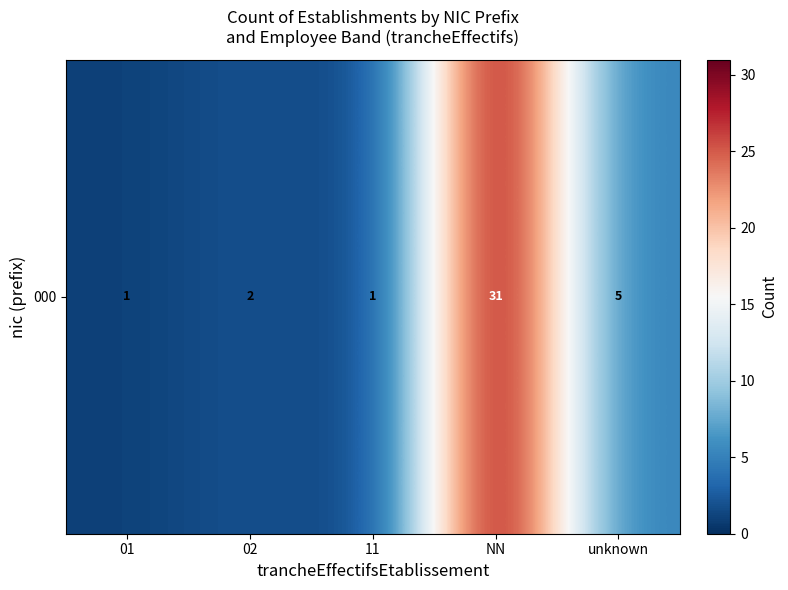

What is the change in value from 01 to NN?

+30